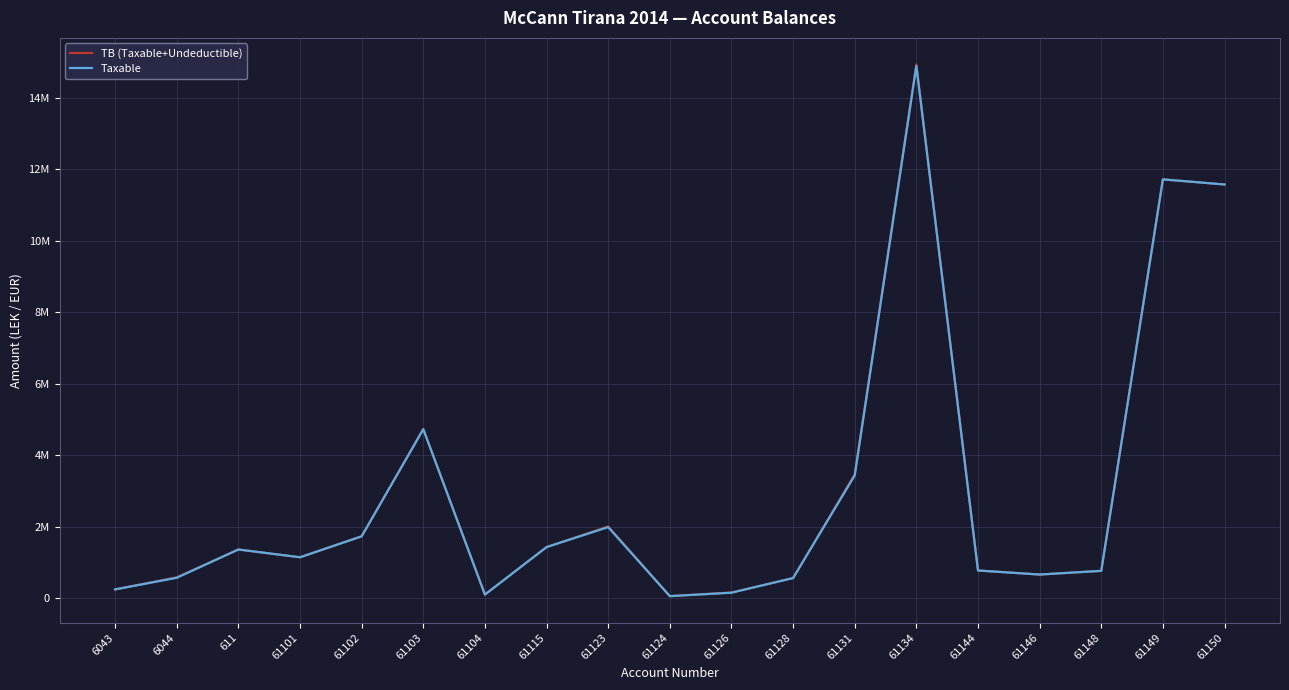

What are all the series names shown in the legend?

TB (Taxable+Undeductible), Taxable